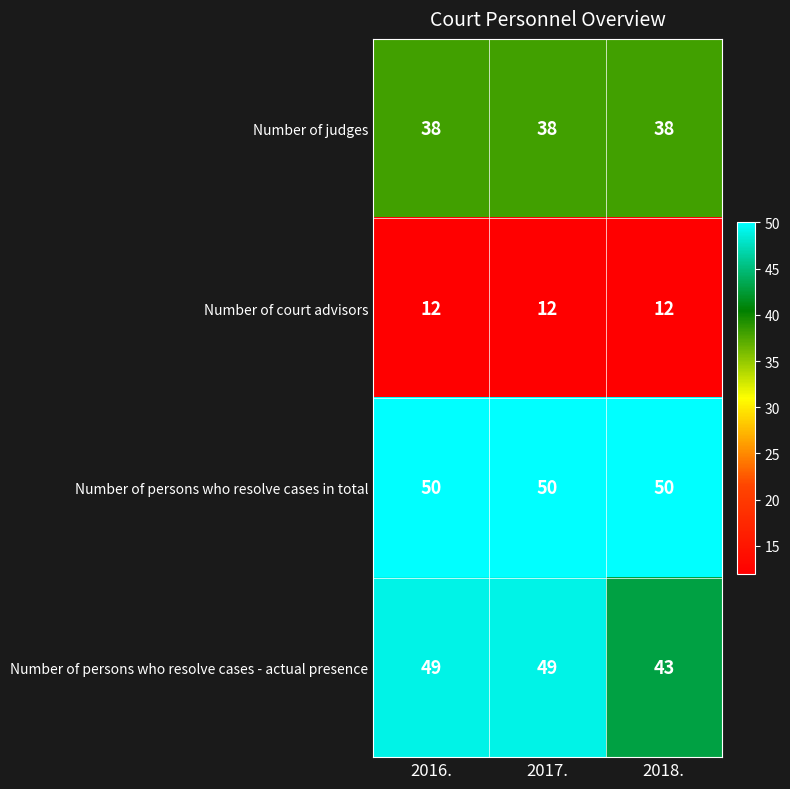

What is the difference between the highest and lowest values at 2017.?

38